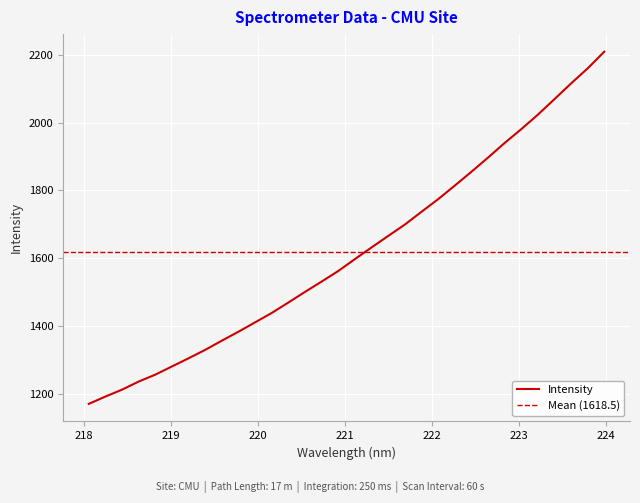

What is the ratio of the value at 222.6447 to the value at 223.9802?

0.9